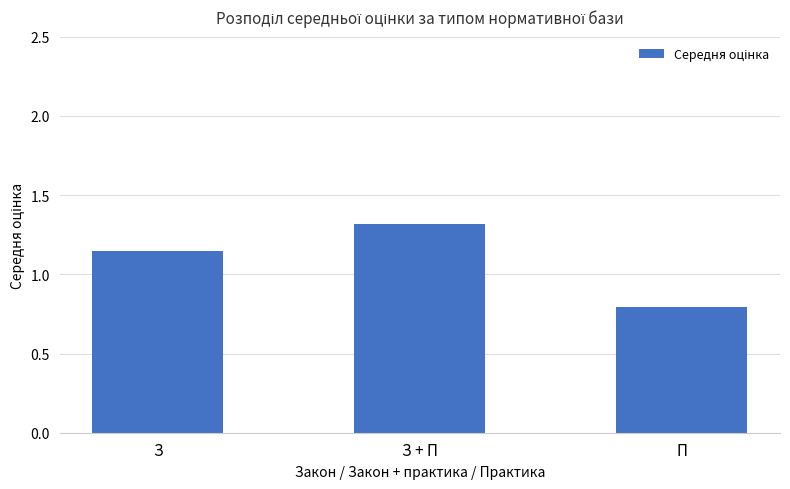

Where is the data nearest to the value 1?

З